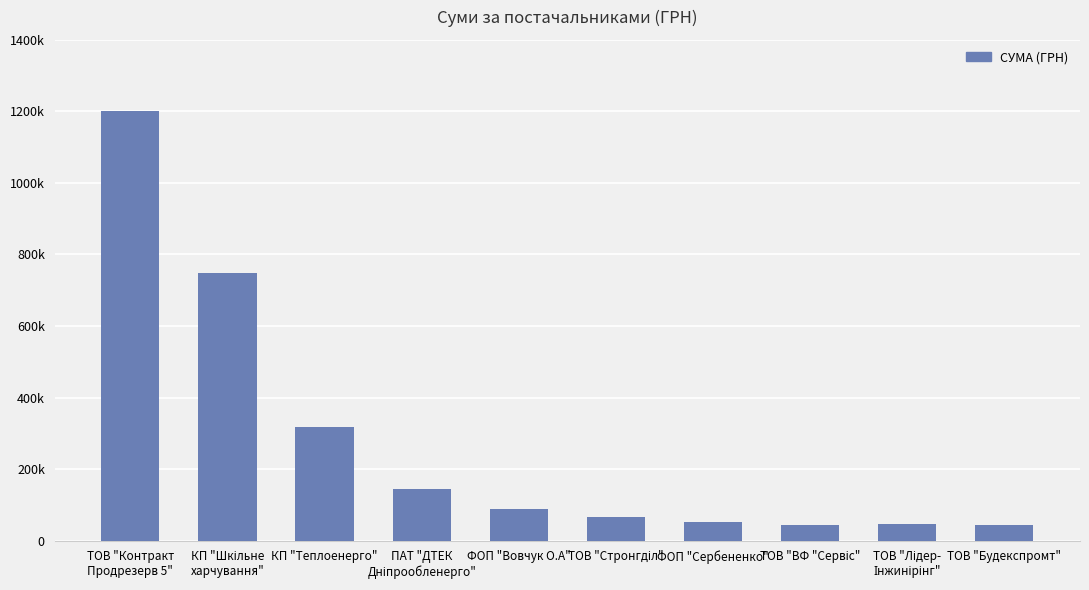

Are the bars horizontal?

No